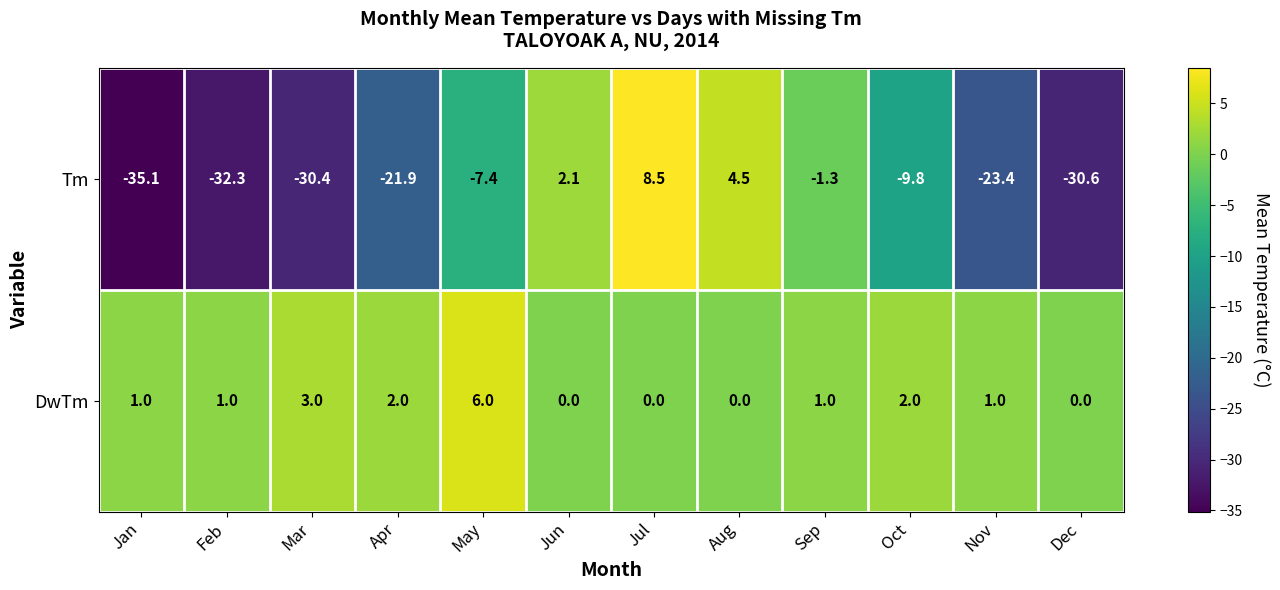

Which series has the largest range (max minus min)?

Tm